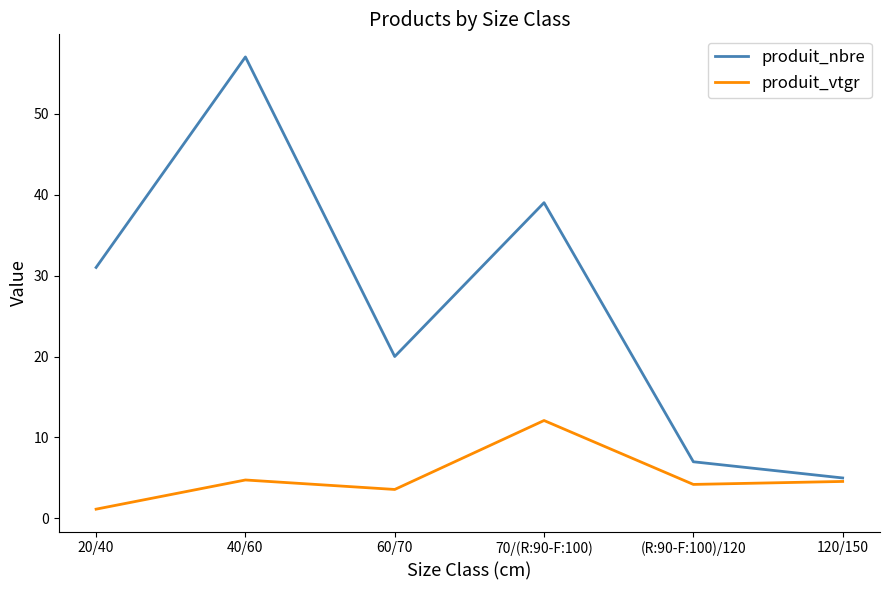

What value does the produit_vtgr series have at 40/60?

4.8